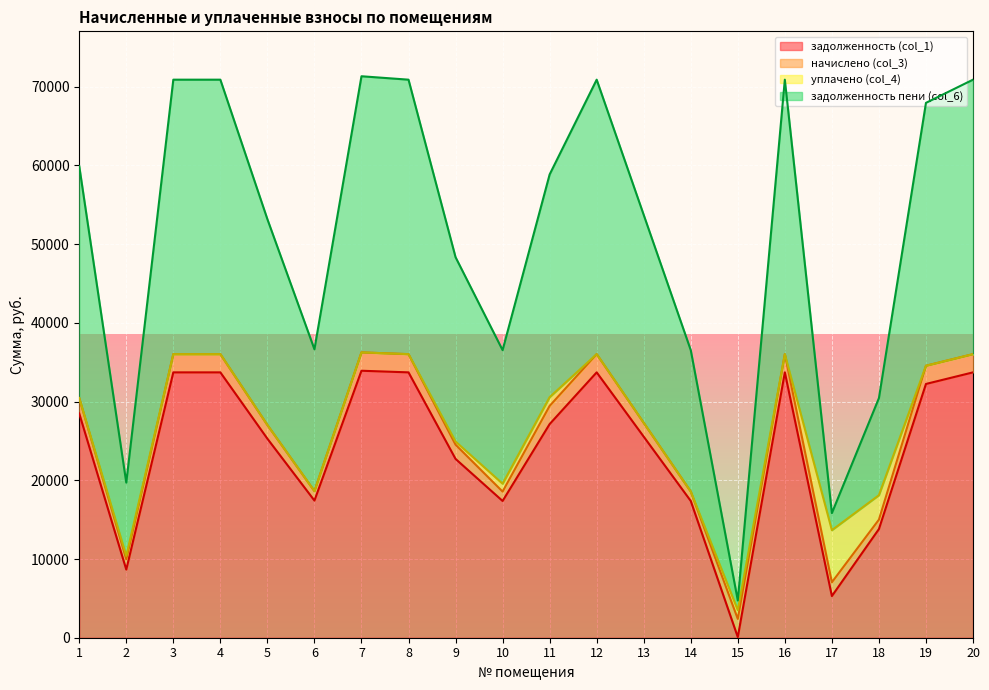

Count the number of categories in the chart.

20